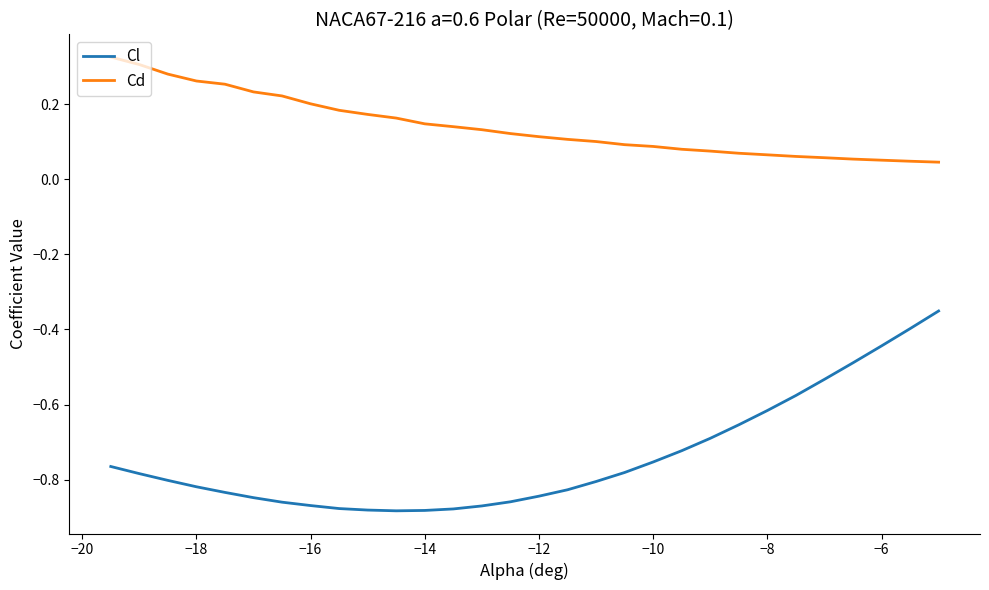

What are all the series names shown in the legend?

Cl, Cd